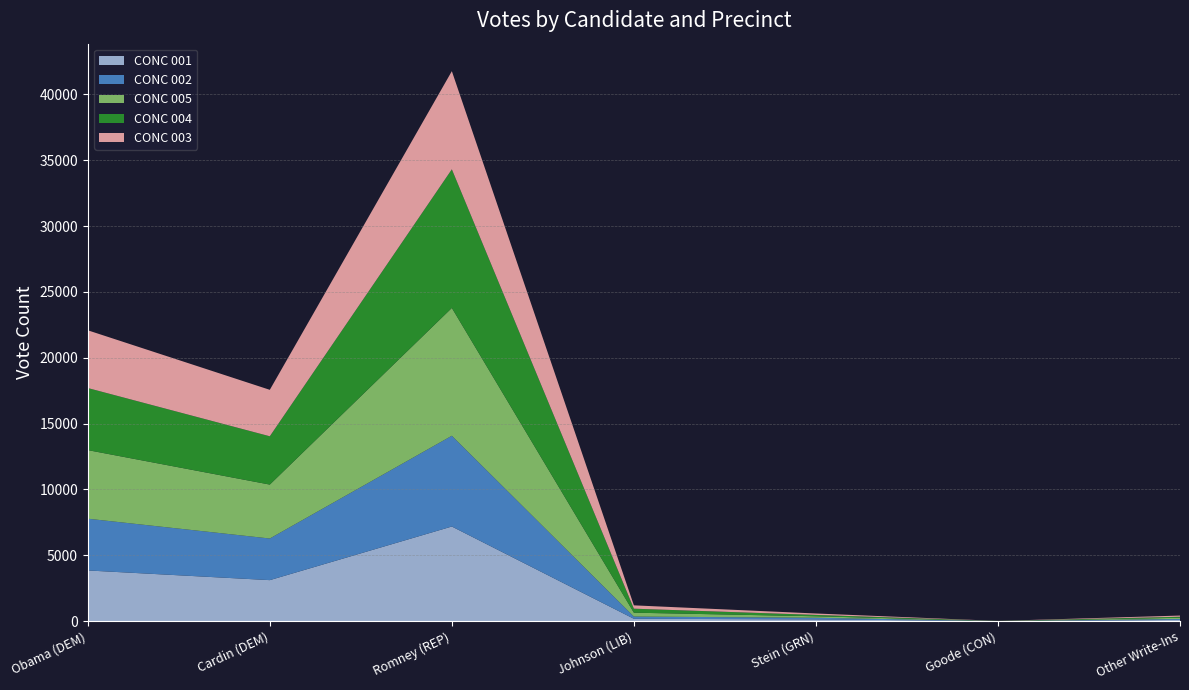

Reading left to right, what are all the values shown in this chart?

CONC 001: 3846	3111	7184	175	130	2	89
CONC 002: 3932	3162	6894	170	123	0	70
CONC 005: 5210	4096	9708	294	113	0	94
CONC 004: 4716	3670	10531	304	104	8	77
CONC 003: 4385	3528	7455	253	107	3	90